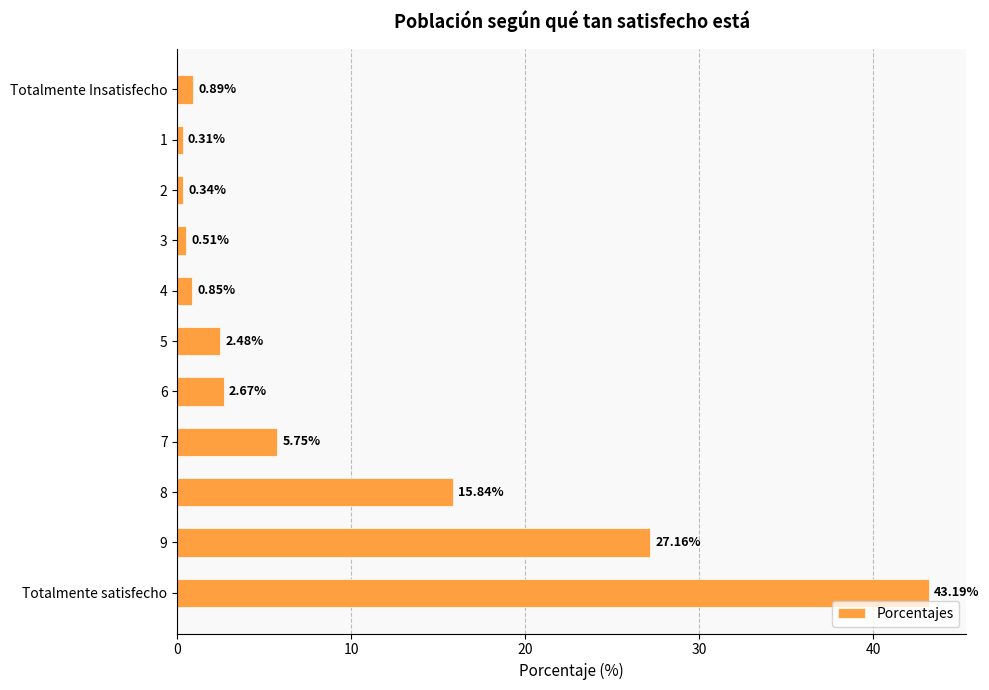

At which category does the chart reach its peak across all series?

Totalmente satisfecho